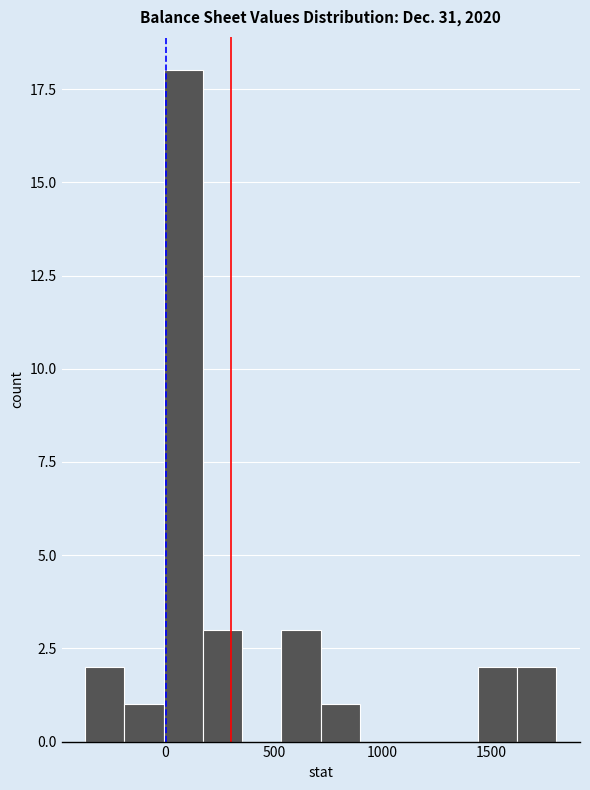

Read against the x-axis, roughly where is the centre of the tallest bar?

100